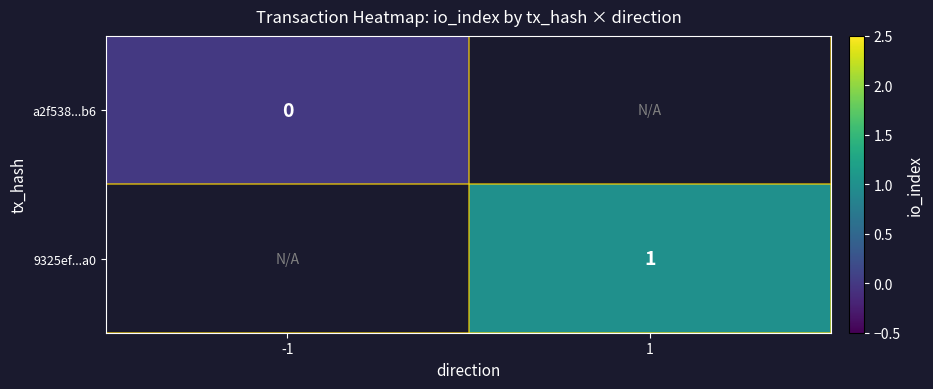

The value of 9325ef...a0 at 1 is 1. True or false?

True